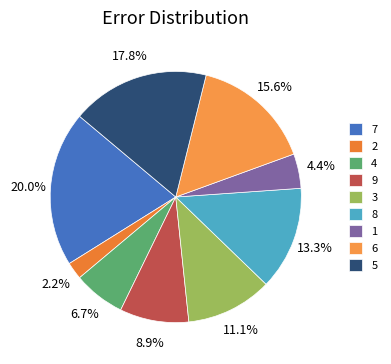

What portion of the pie excludes 6?

84.4%